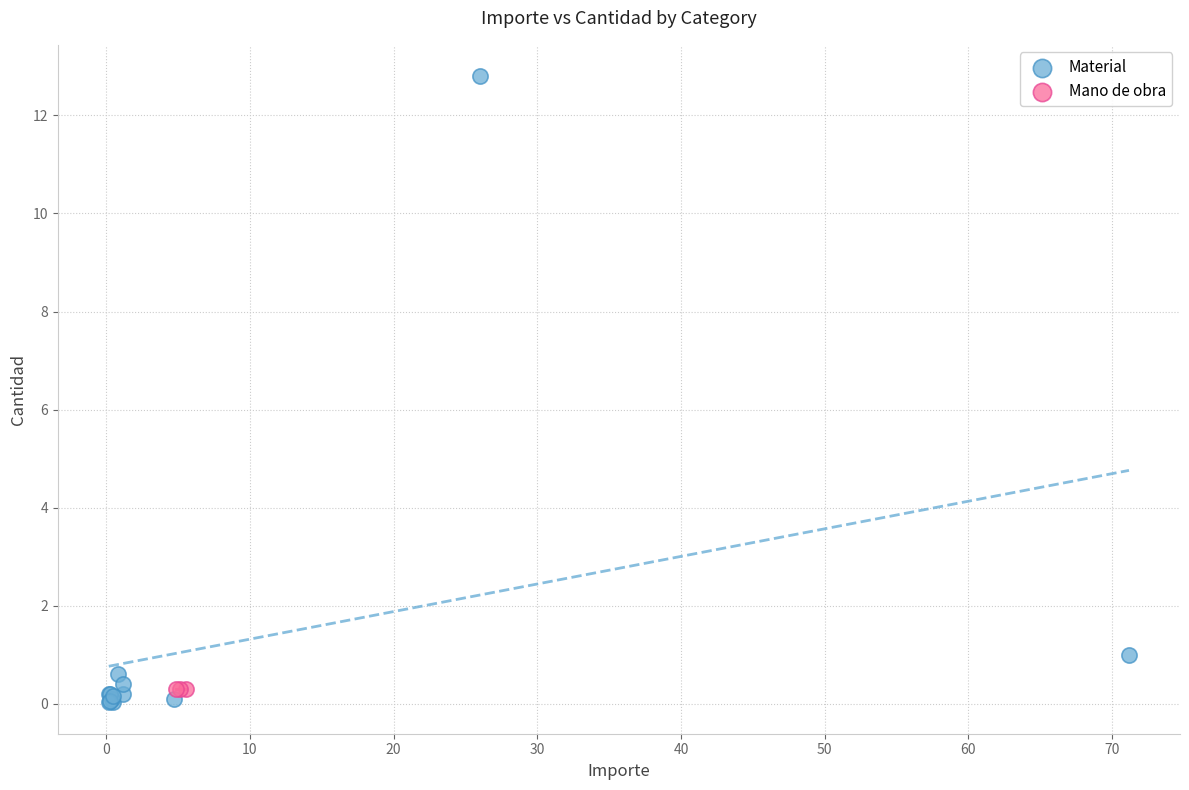

Which series reaches the maximum Y coordinate?

Material